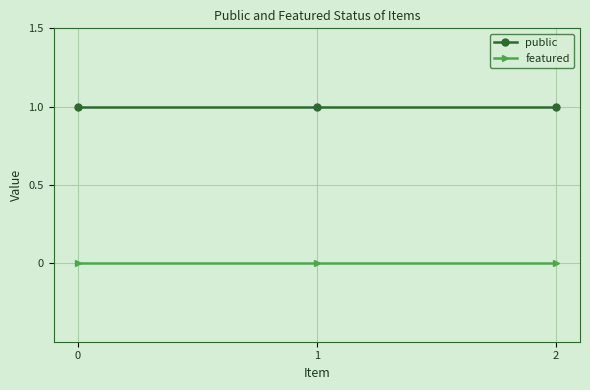

What is the sum of the public values at 1 and 0?

2